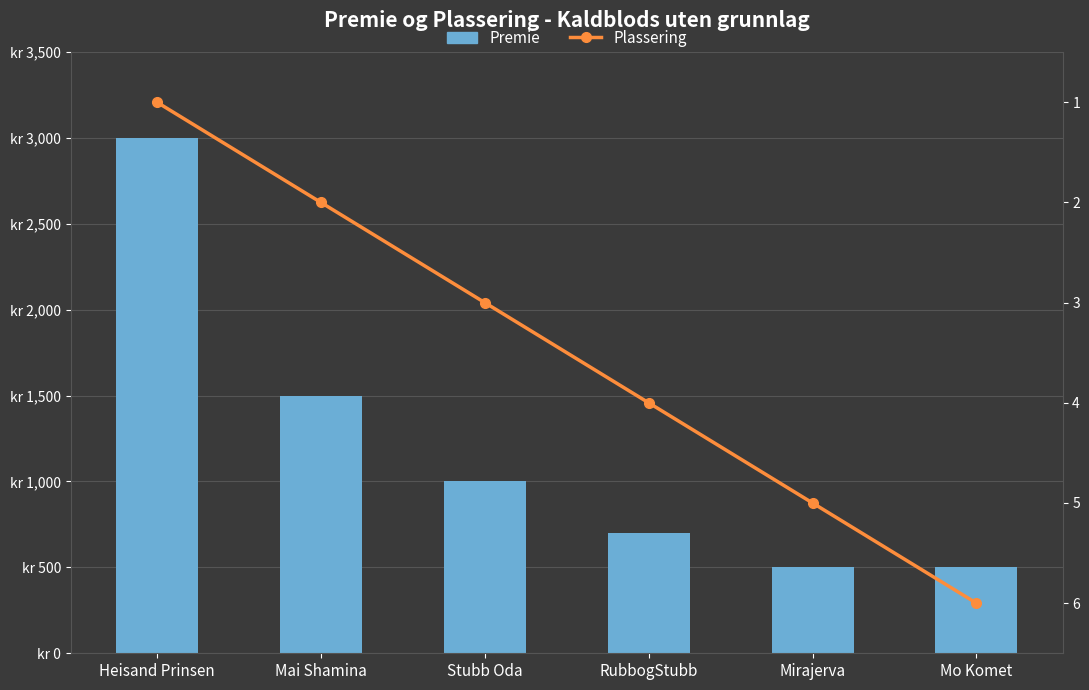

Which category has the lowest value in the Plassering series?

Heisand Prinsen